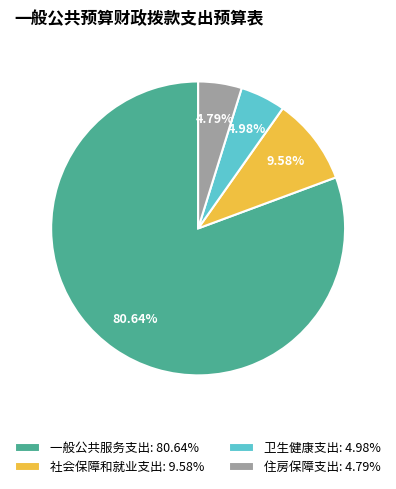

What is the majority slice?

一般公共服务支出